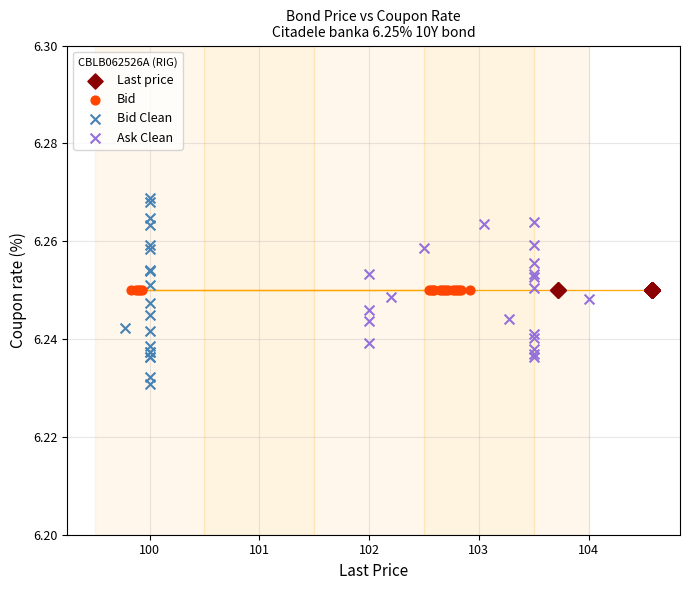

Which series reaches the minimum Y coordinate?

Bid Clean